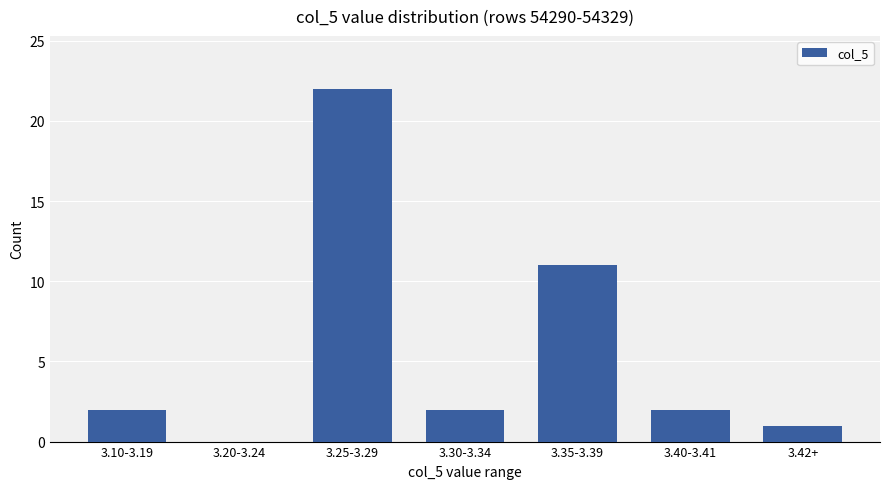

What is the sum of all values?

40